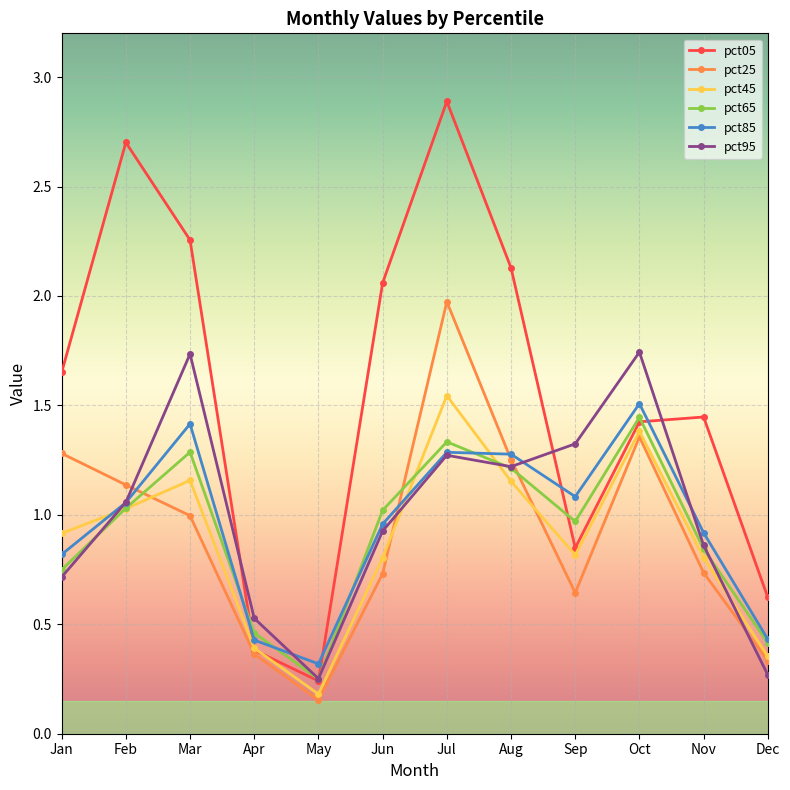

Which series has the widest spread of values?

pct05